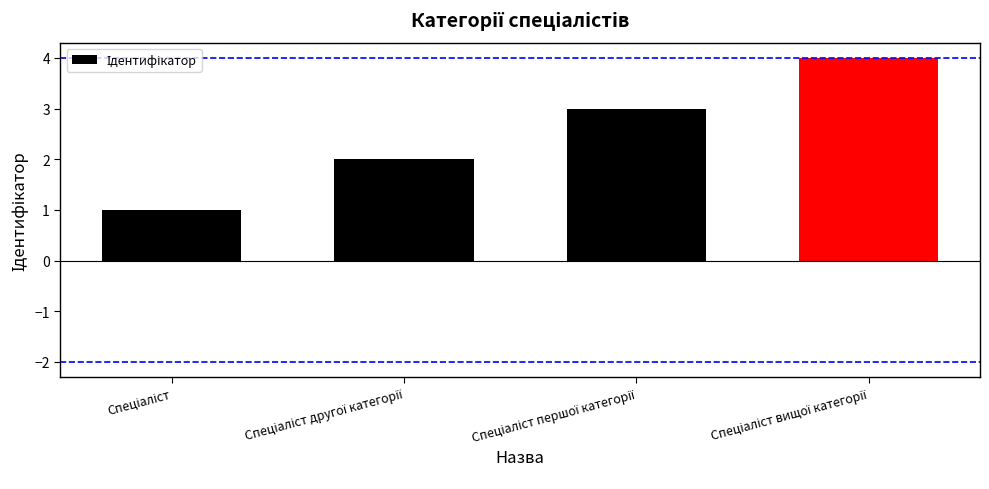

What is the greatest value displayed?

4